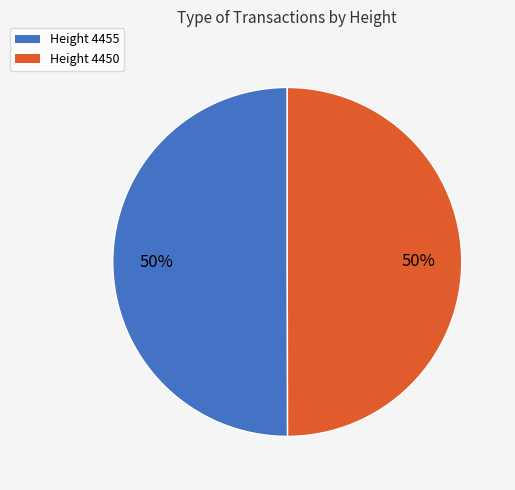

How many slices are in this pie chart?

2